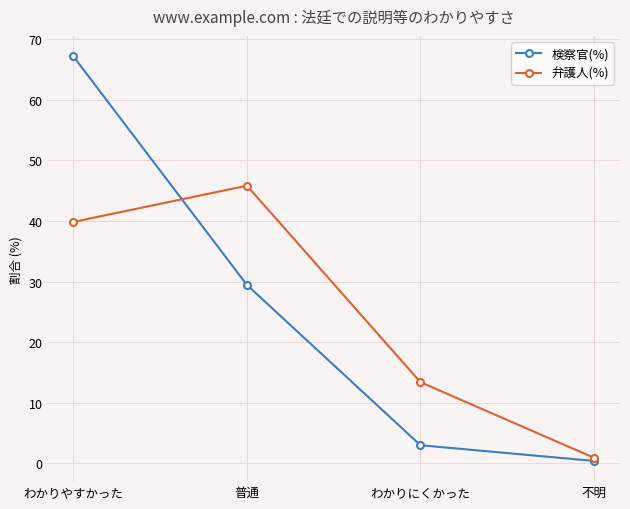

Which series has the largest range (max minus min)?

検察官(%)